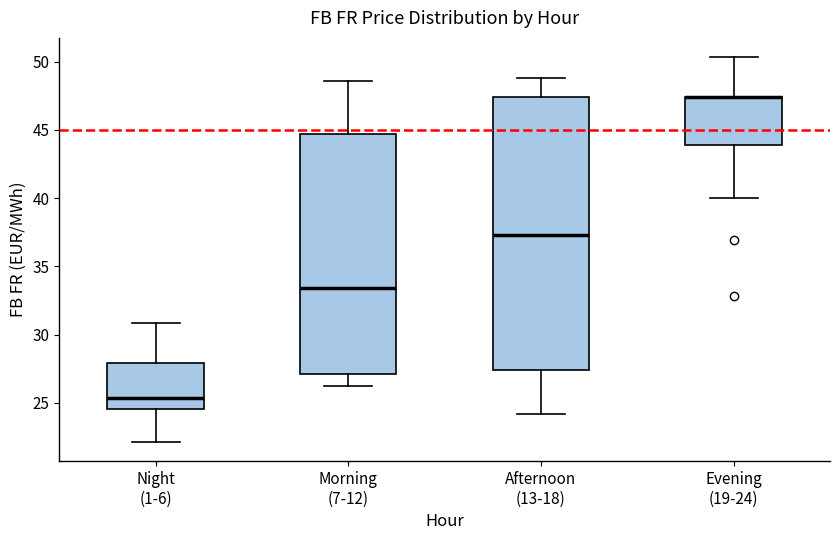

Which box is the tallest, from its lower edge to its upper edge?

Afternoon (13-18)